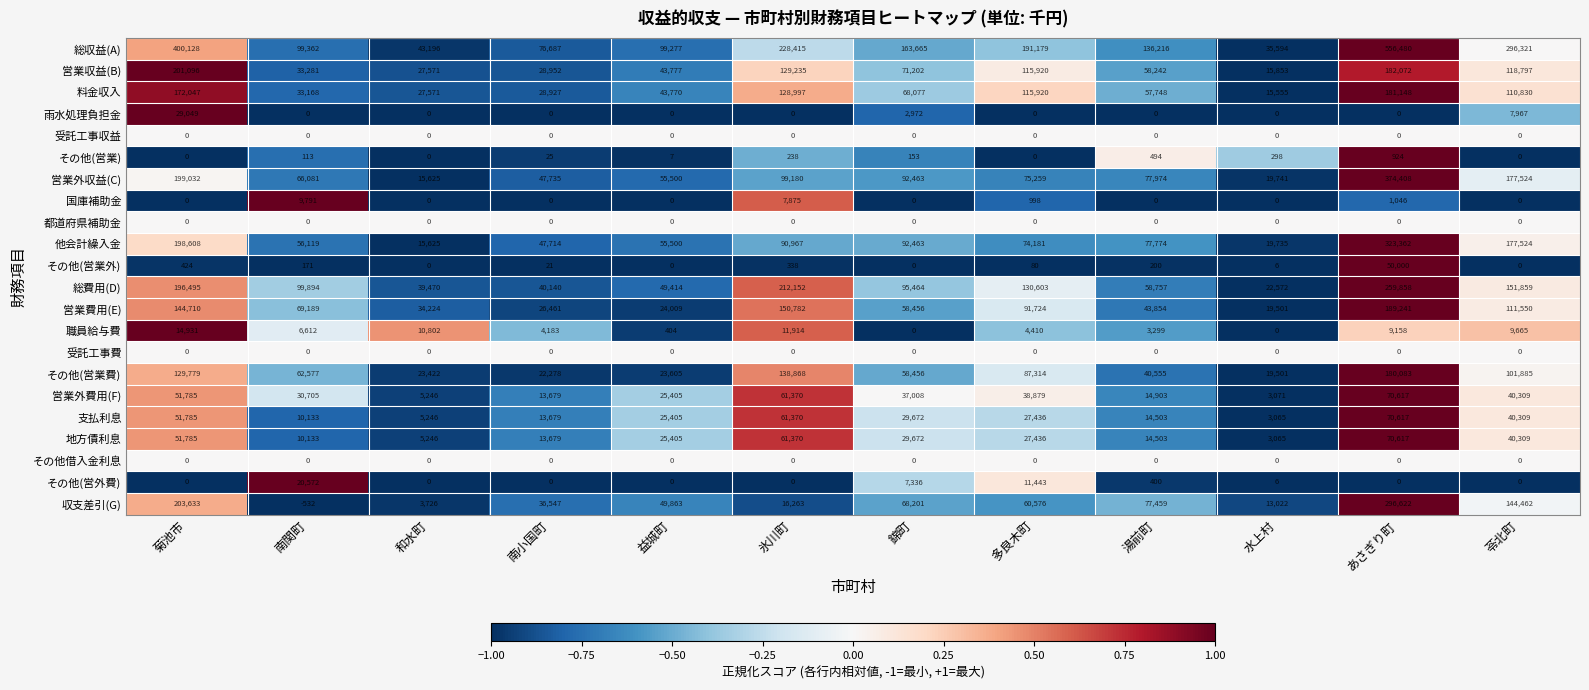

The value of 収支差引(G) at 湯前町 is 35264. True or false?

False